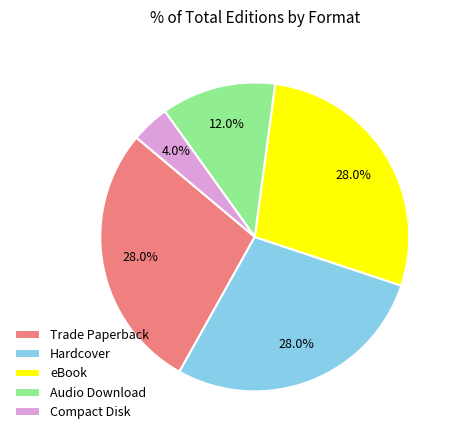

Count the number of slices in the pie.

5